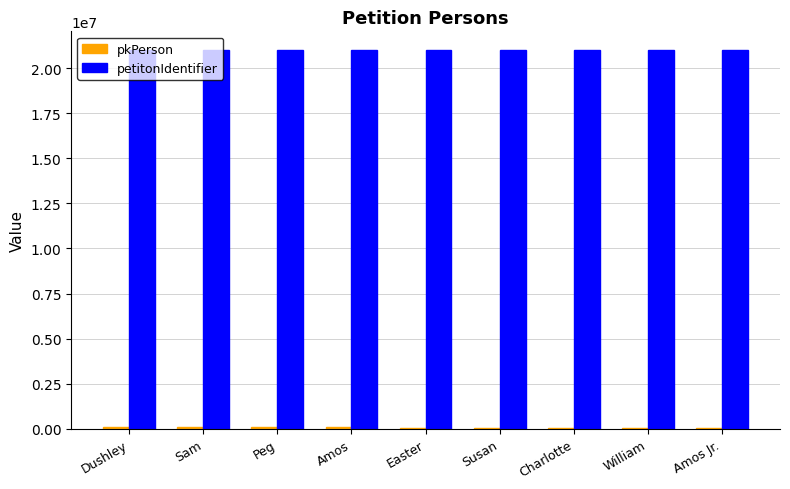

Count the number of categories in the chart.

9